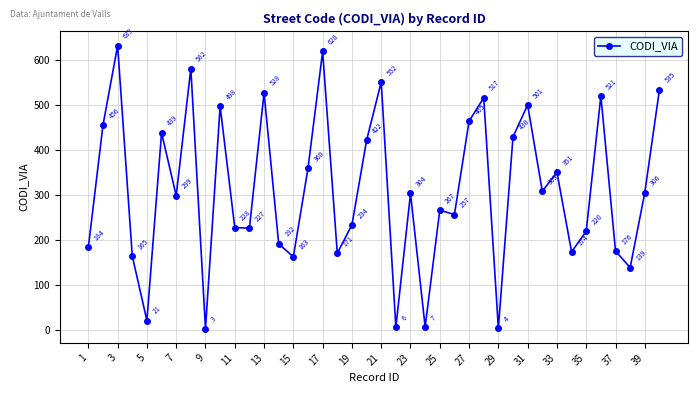

Reading right to left, list all the values displayed in this chart.

535	306	139	176	521	220	174	351	309	501	430	4	517	465	257	267	7	304	6	552	422	234	171	620	360	163	192	528	227	228	498	3	582	299	439	21	165	633	456	184